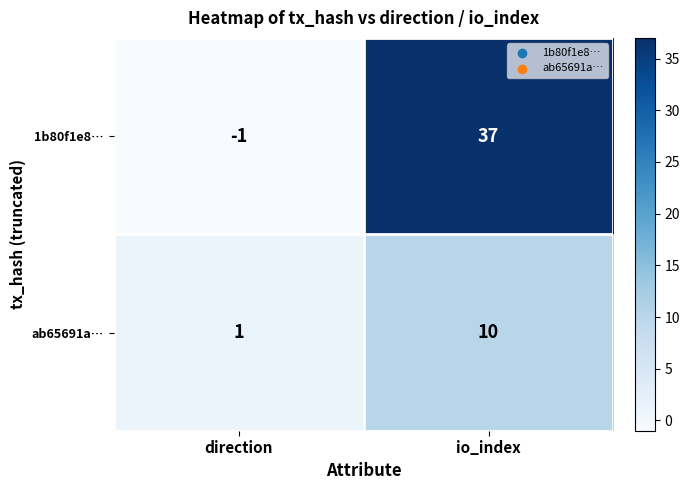

How many categories are shown in the chart?

2